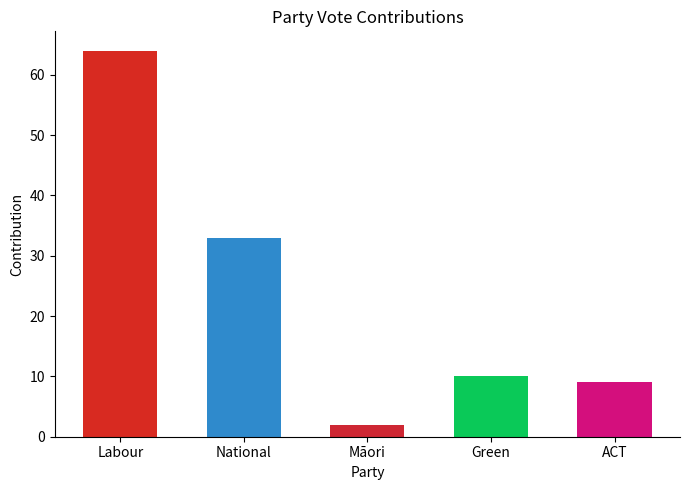

Which category has the lowest value across all series?

Māori